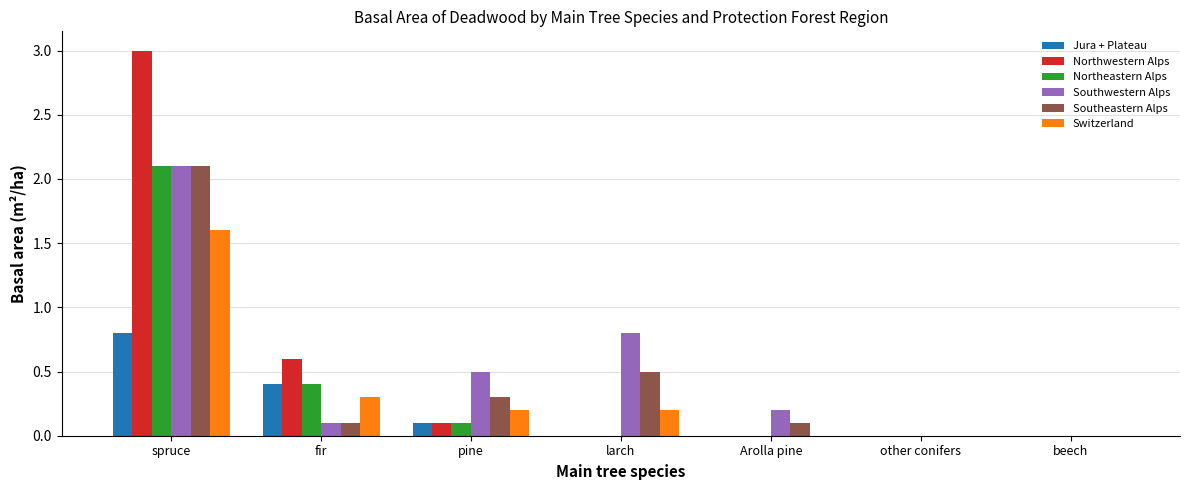

What is the difference between the Northeastern Alps values at larch and pine?

0.1